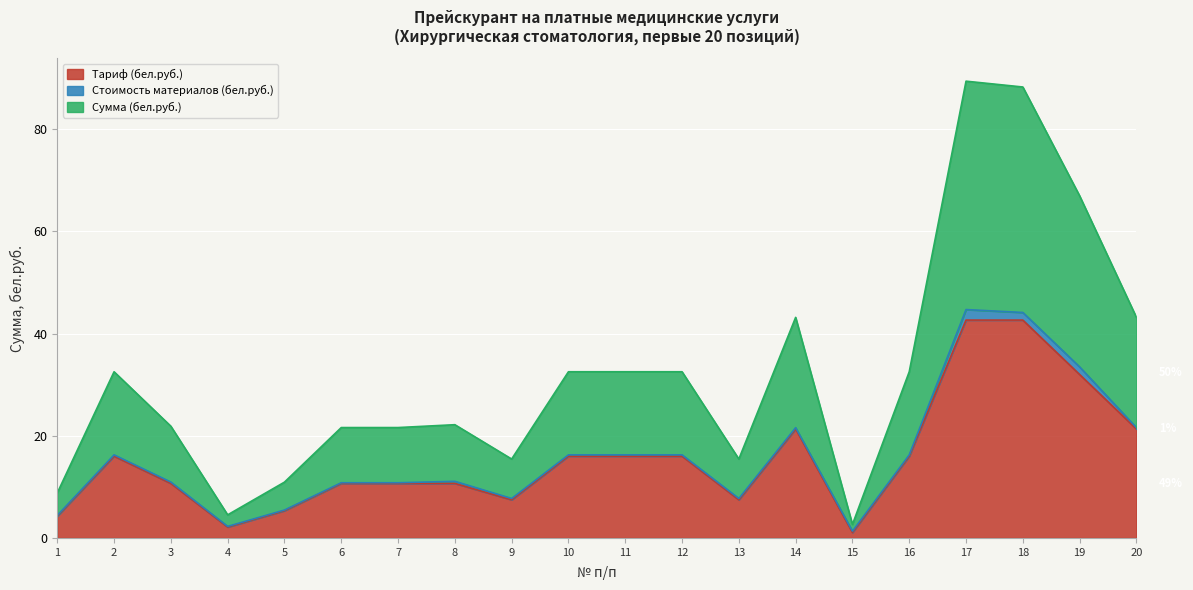

In Тариф (бел.руб.), how many points are lower than both neighbors (excluding endpoints)?

4